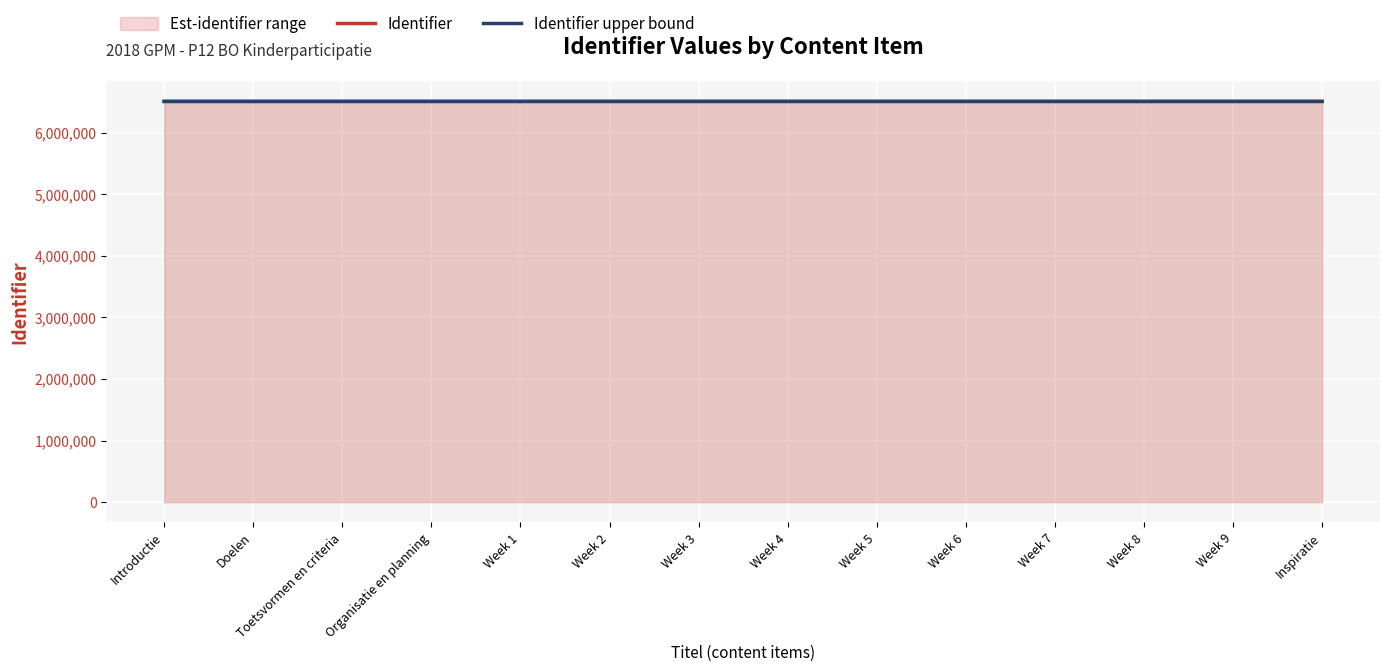

Which series has the largest total across all categories?

Identifier upper bound